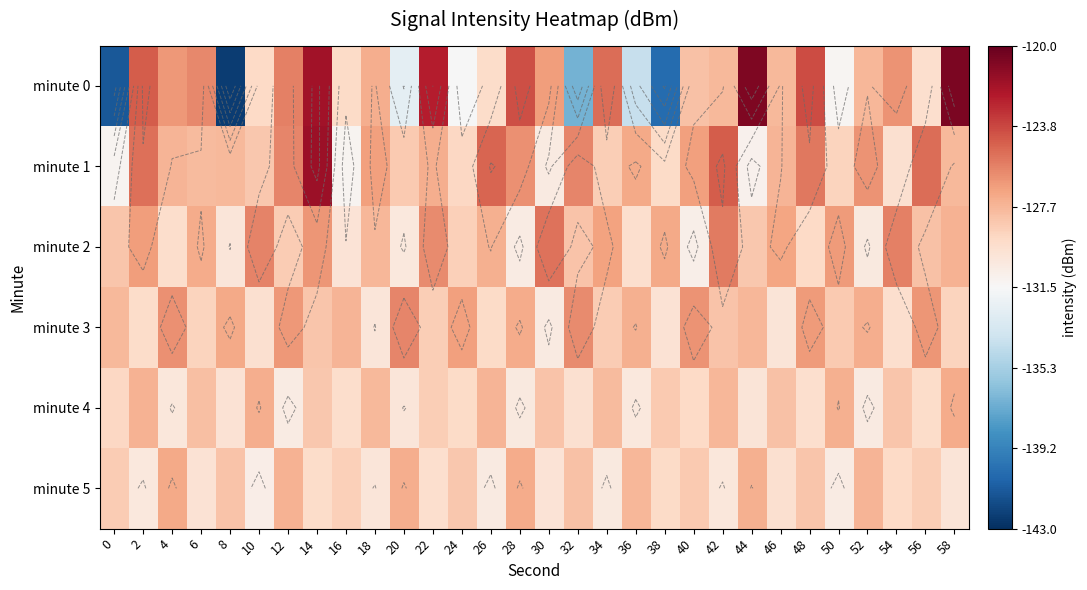

What is the minimum value shown in the chart?

-142.4